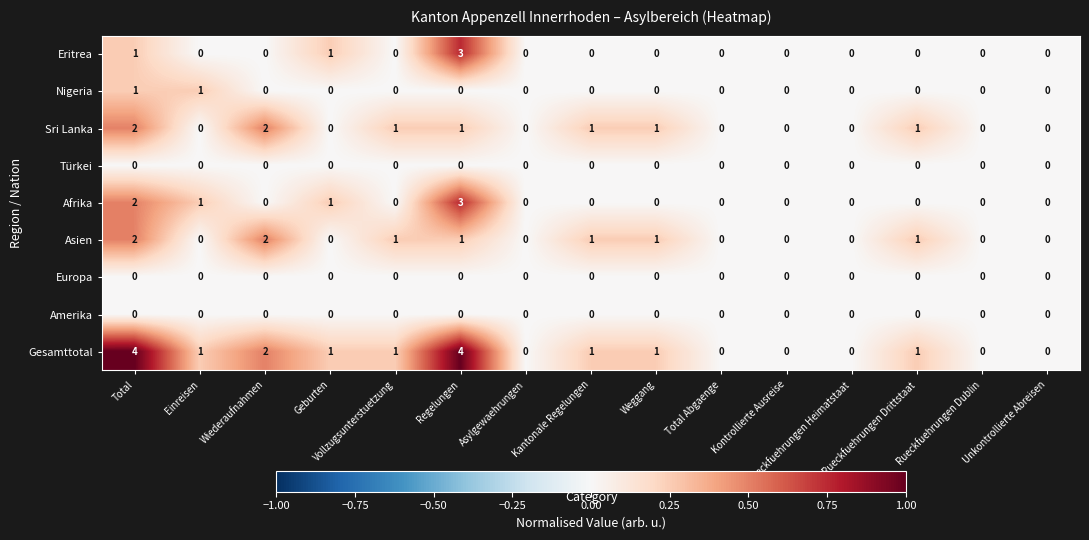

Which series has the largest total across all categories?

Gesamttotal